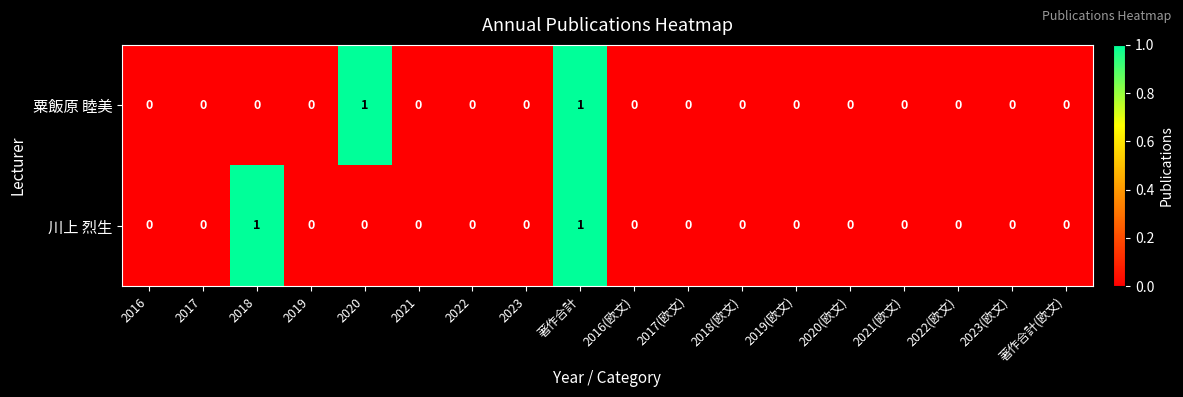

True or false: 粟飯原 睦美 has a value of 0 at 2016(欧文).

True